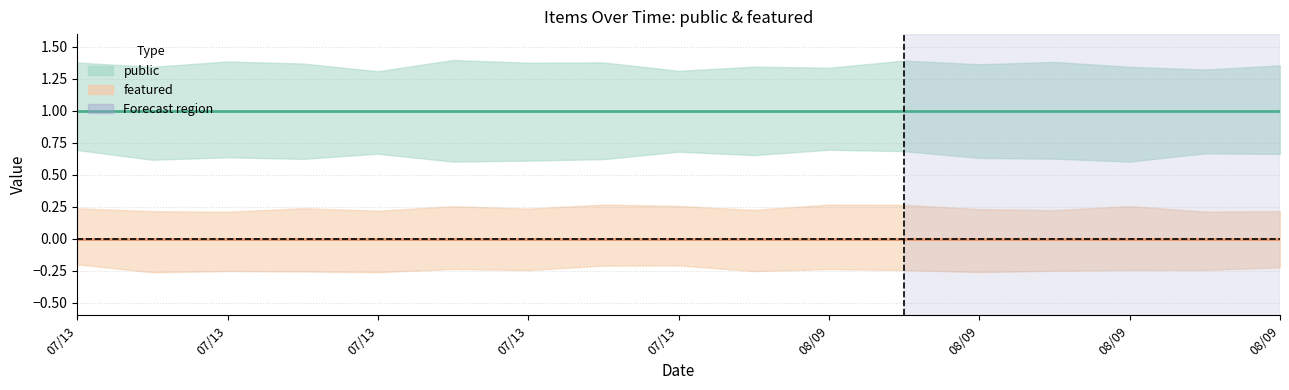

What is the spread (max minus min) of values at 2021-07-13T09:54:43?

1